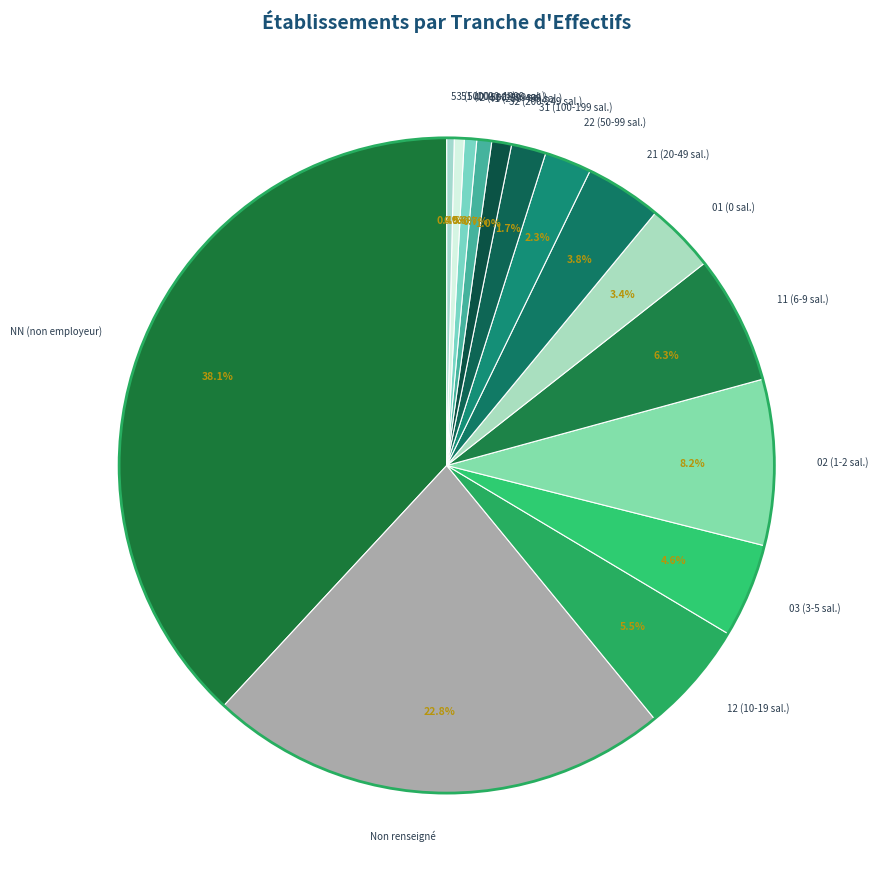

Combined, what portion of the pie is 42 (500-999 sal.) and 01 (0 sal.)?

4.0%